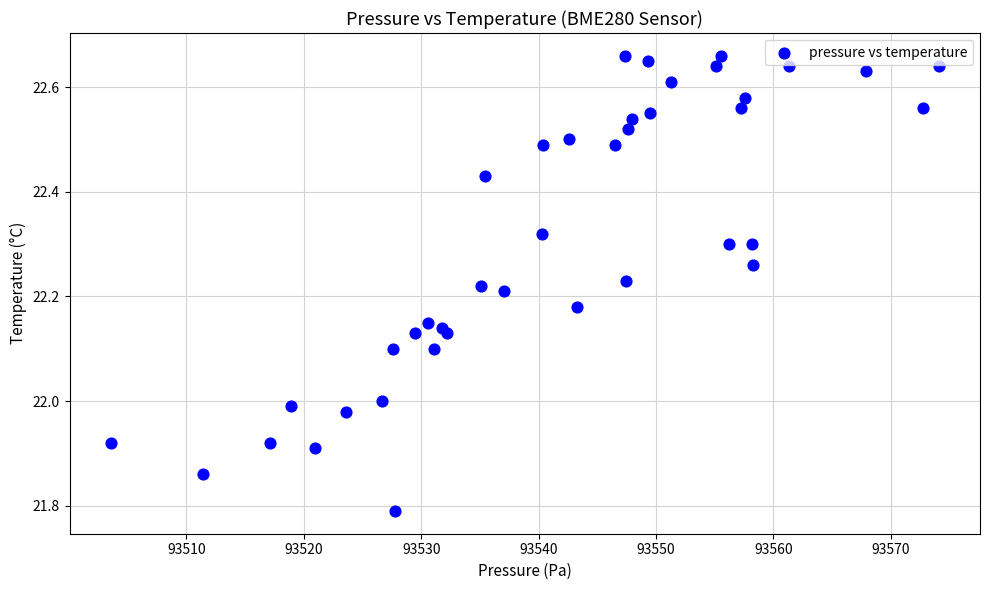

What is the range of Y values (max minus min)?

0.9